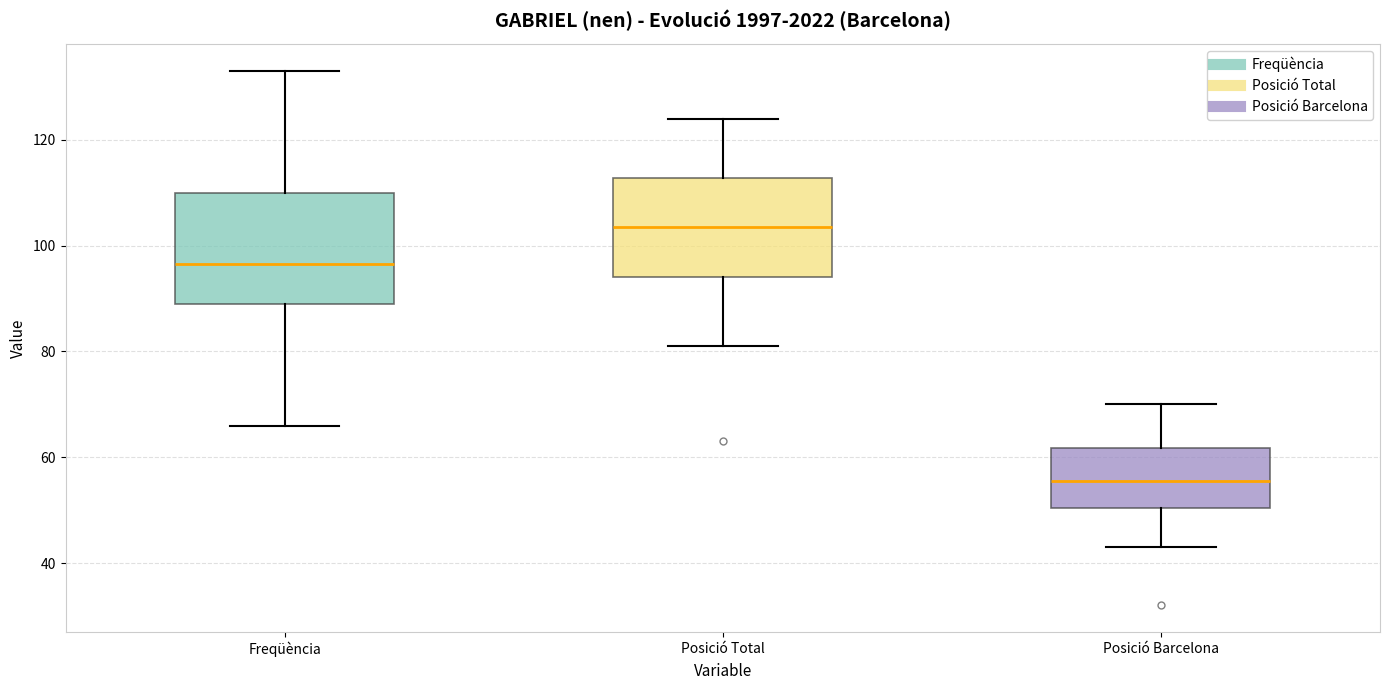

Where is the upper edge of the box for Posició Total on the y-axis? The values are not printed on the chart, so give them approximately, as read against the axis.

112